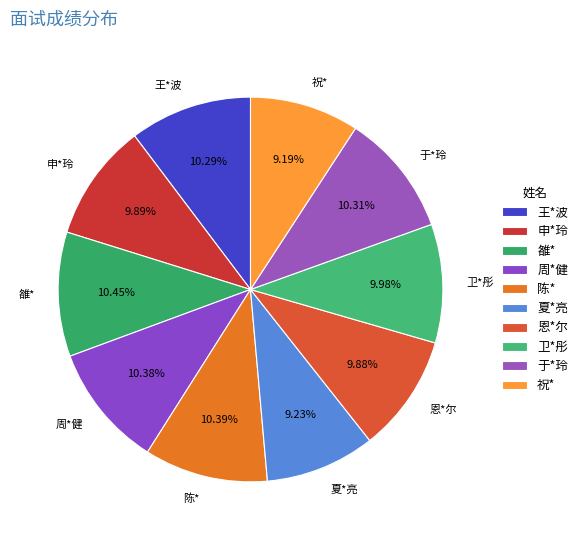

Is it true that 卫*彤 is 10% of the pie?

True